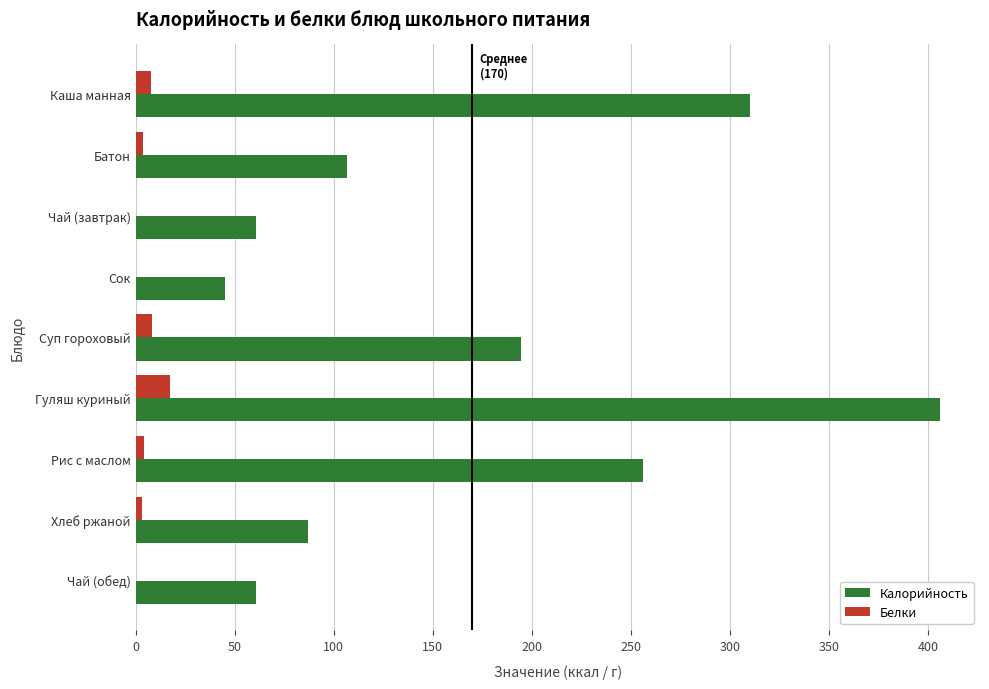

What are all the series names shown in the legend?

Калорийность, Белки